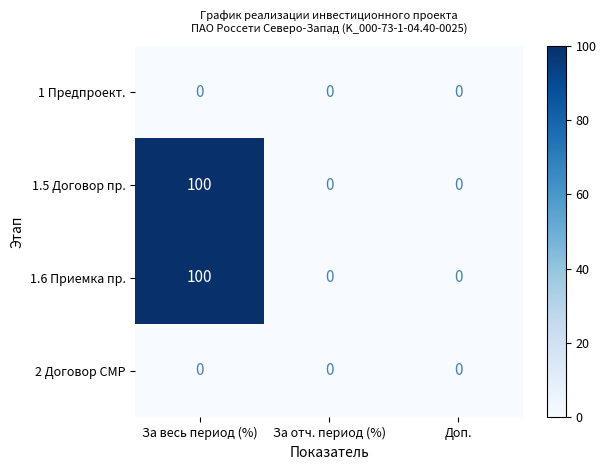

The value of 1.6 Приемка пр. at За весь период (%) is 134. True or false?

False